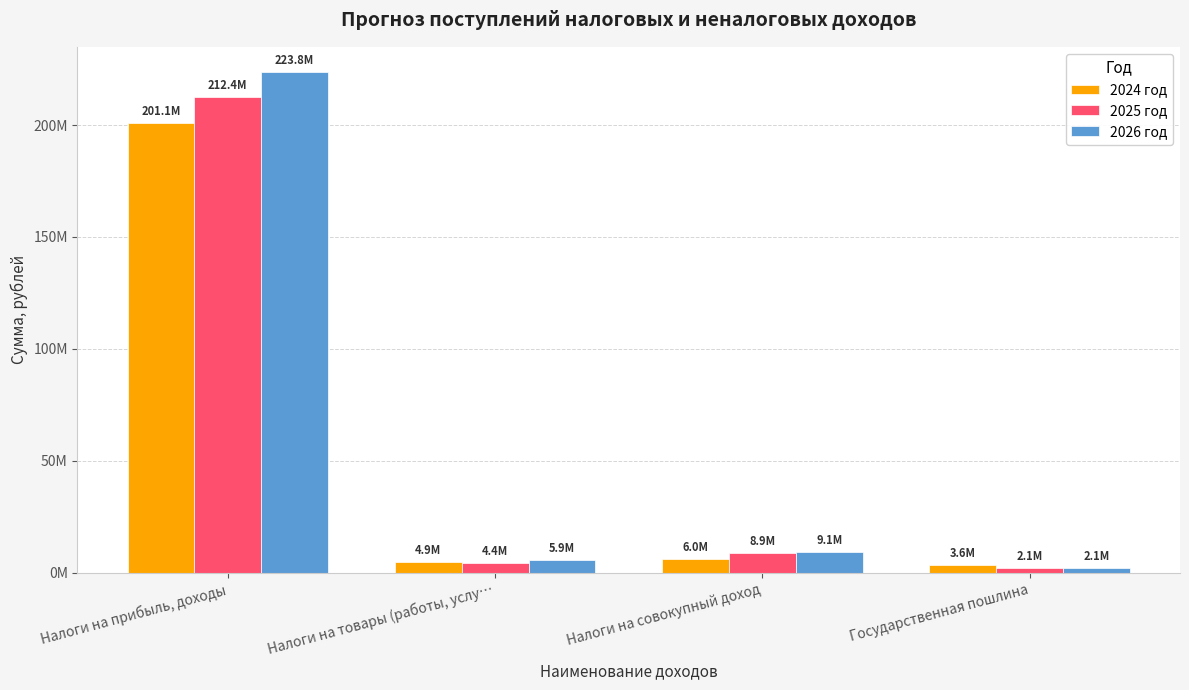

What is the average value of the 2024 год series?

53913295